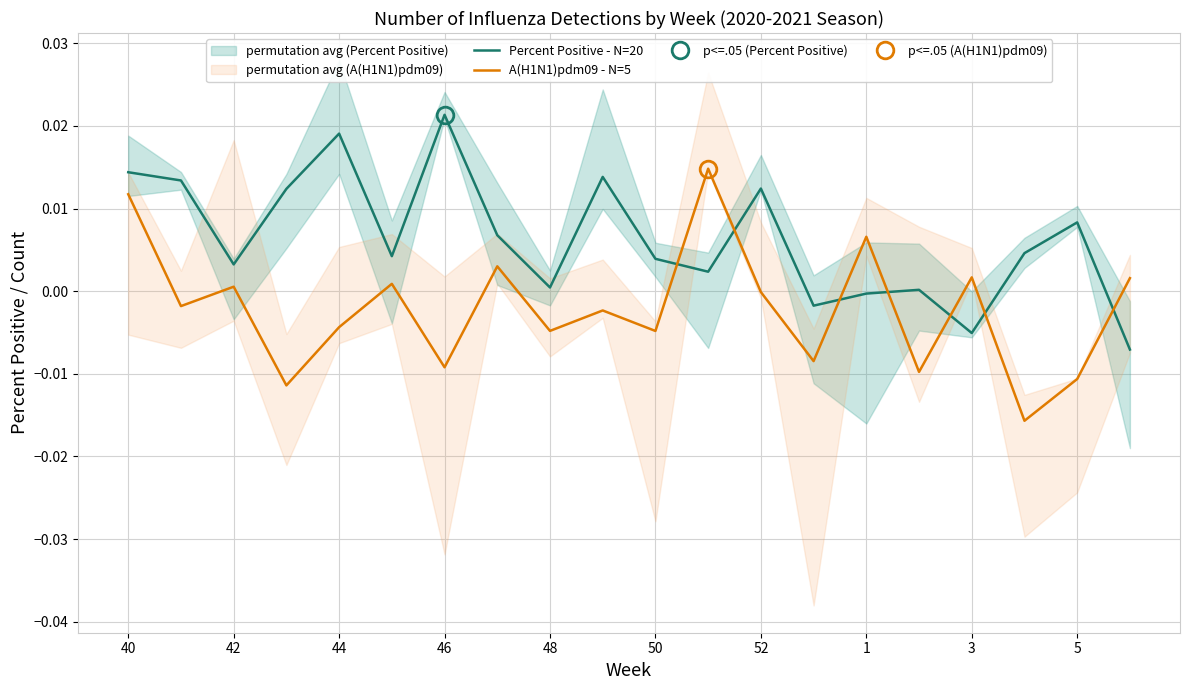

In A(H1N1)pdm09 - N=5, how many points are lower than both neighbors (excluding endpoints)?

8